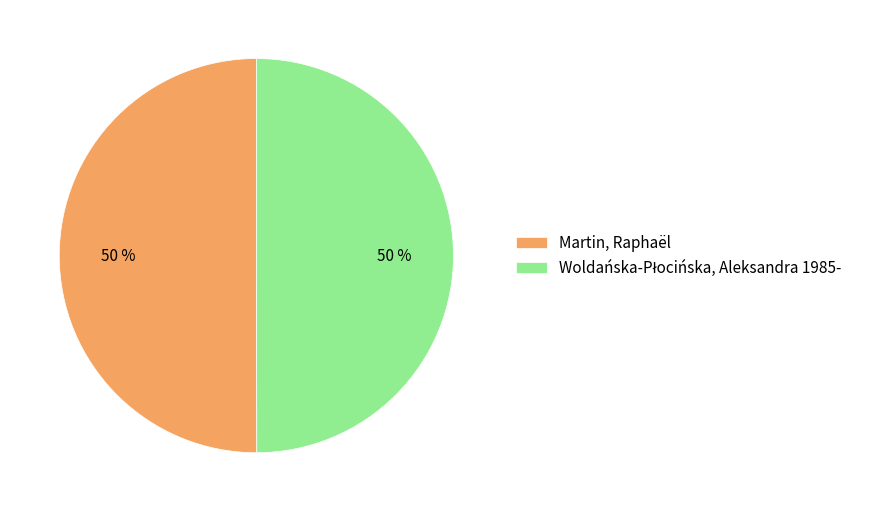

To the nearest percent, what is the average slice percentage?

50%